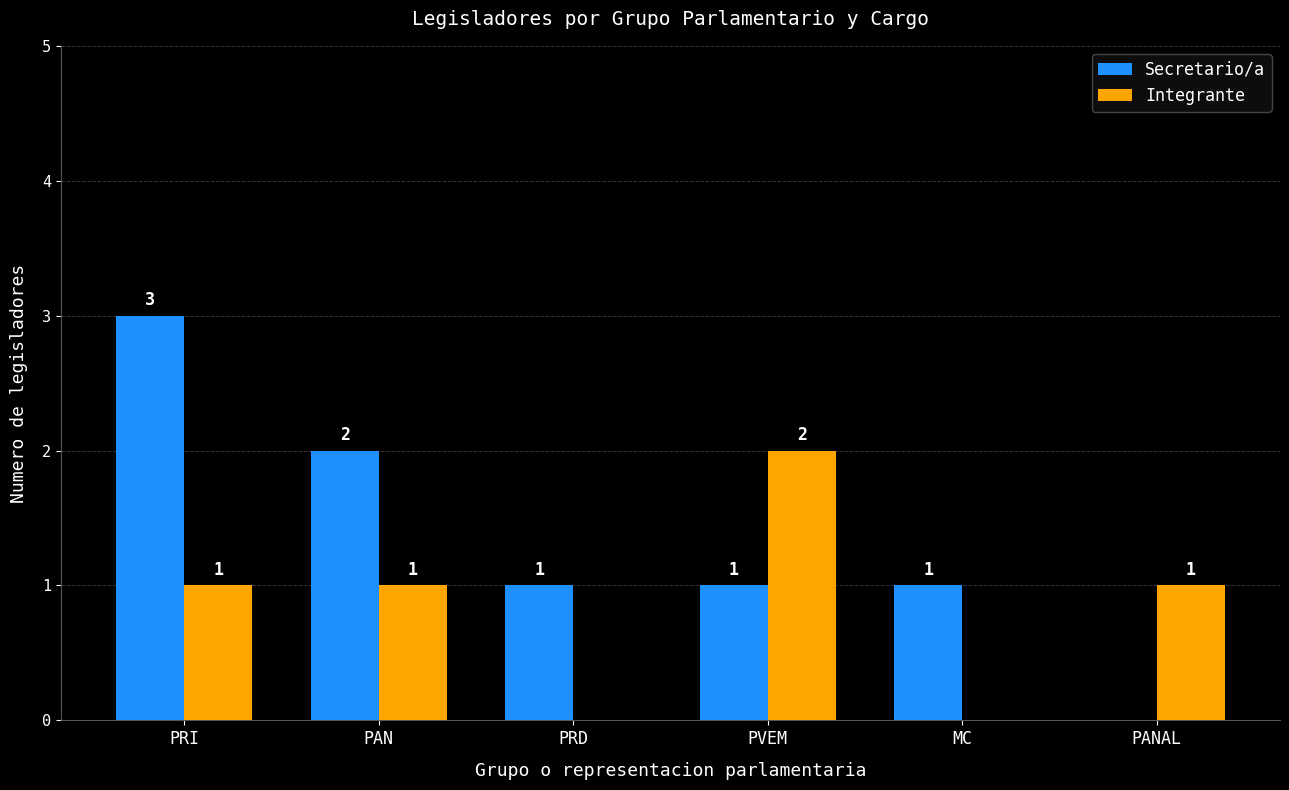

Reading right to left, extract all data points from this chart.

Secretario/a: PANAL=0	MC=1	PVEM=1	PRD=1	PAN=2	PRI=3
Integrante: PANAL=1	MC=0	PVEM=2	PRD=0	PAN=1	PRI=1